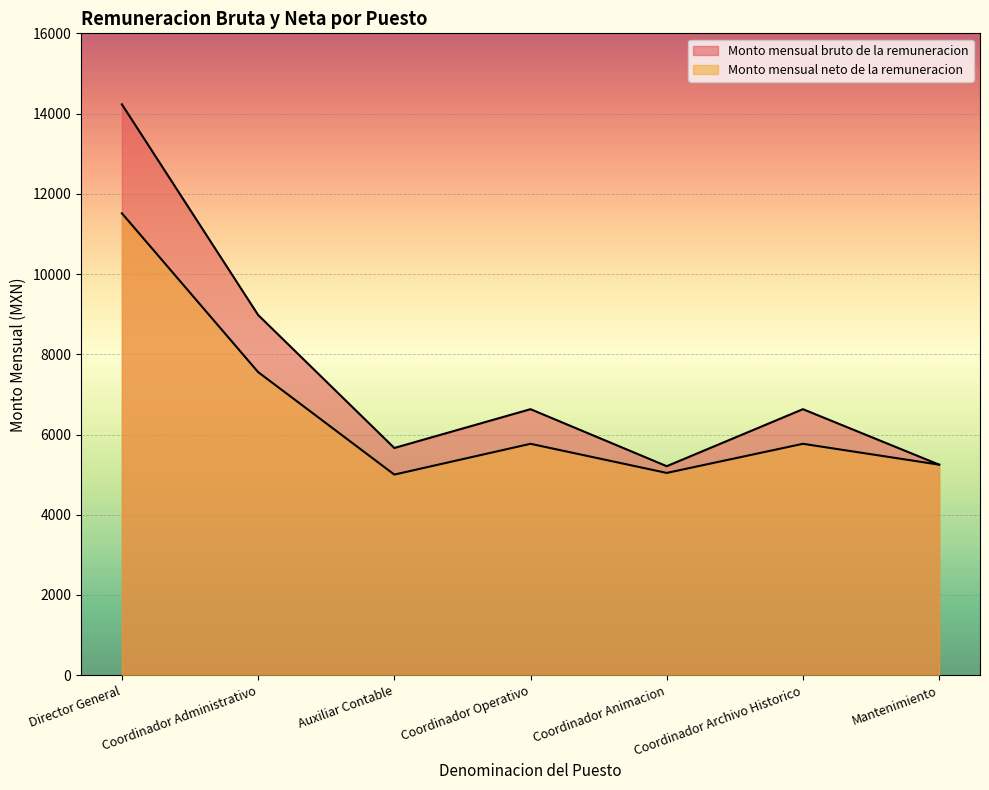

After their last crossing, which series has the higher values: Monto mensual neto de la remuneracion or Monto mensual bruto de la remuneracion?

Monto mensual neto de la remuneracion